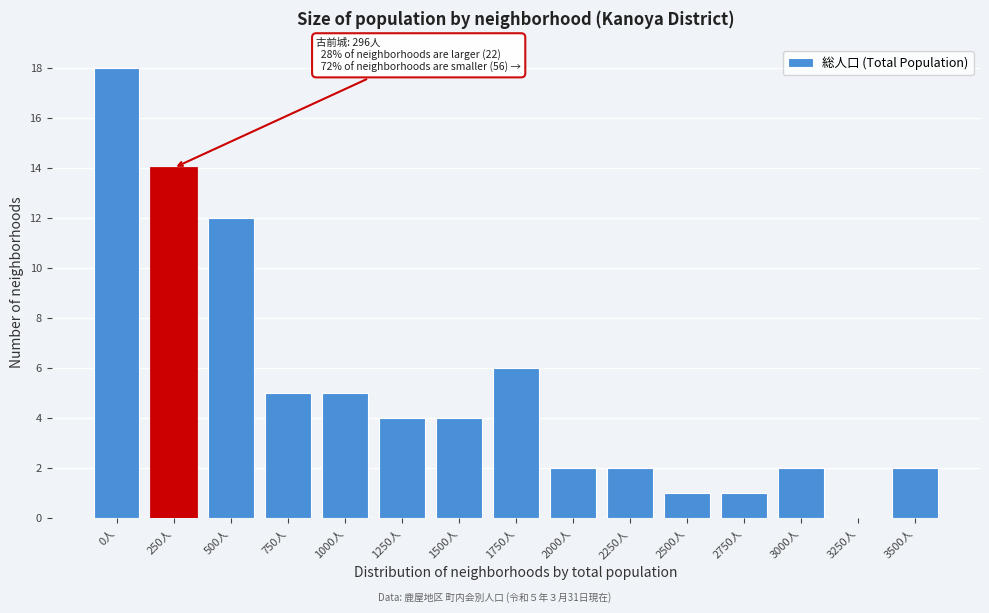

Reading left to right, list all the values displayed in this chart.

0人=18	250人=14	500人=12	750人=5	1000人=5	1250人=4	1500人=4	1750人=6	2000人=2	2250人=2	2500人=1	2750人=1	3000人=2	3250人=0	3500人=2